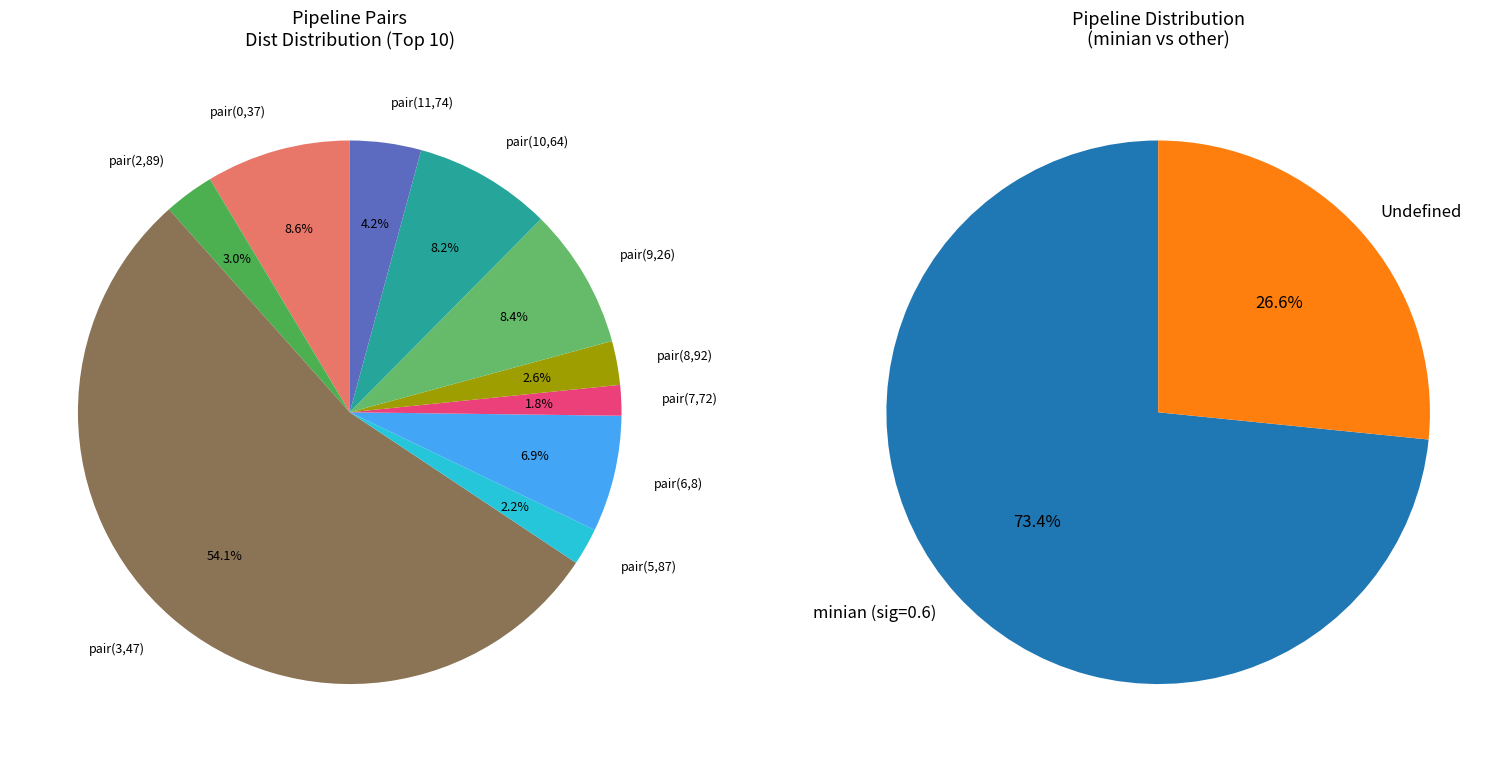

Between minian and other_pipeline, which is larger?

minian